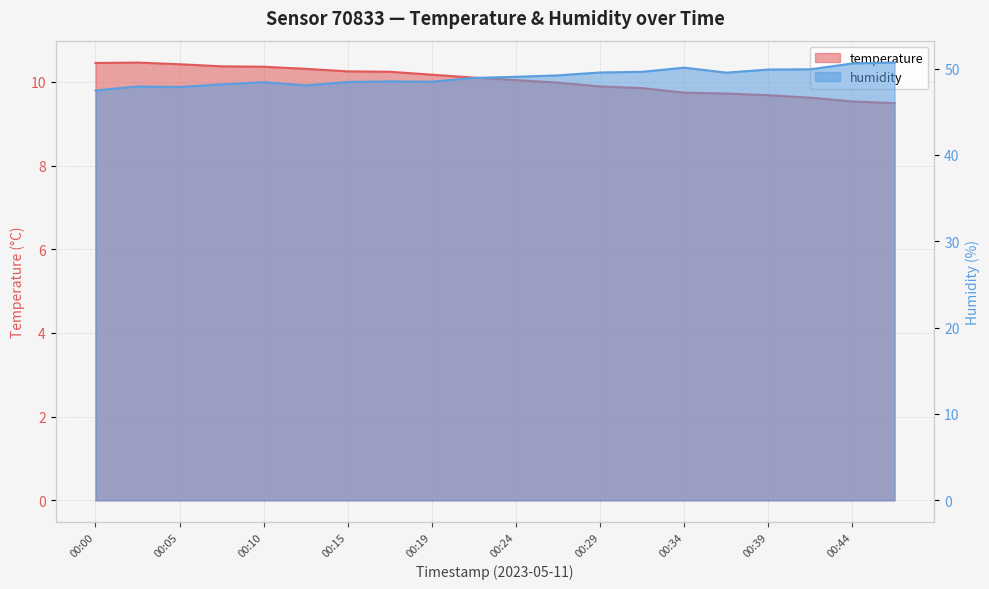

What are all the series names shown in the legend?

temperature, humidity